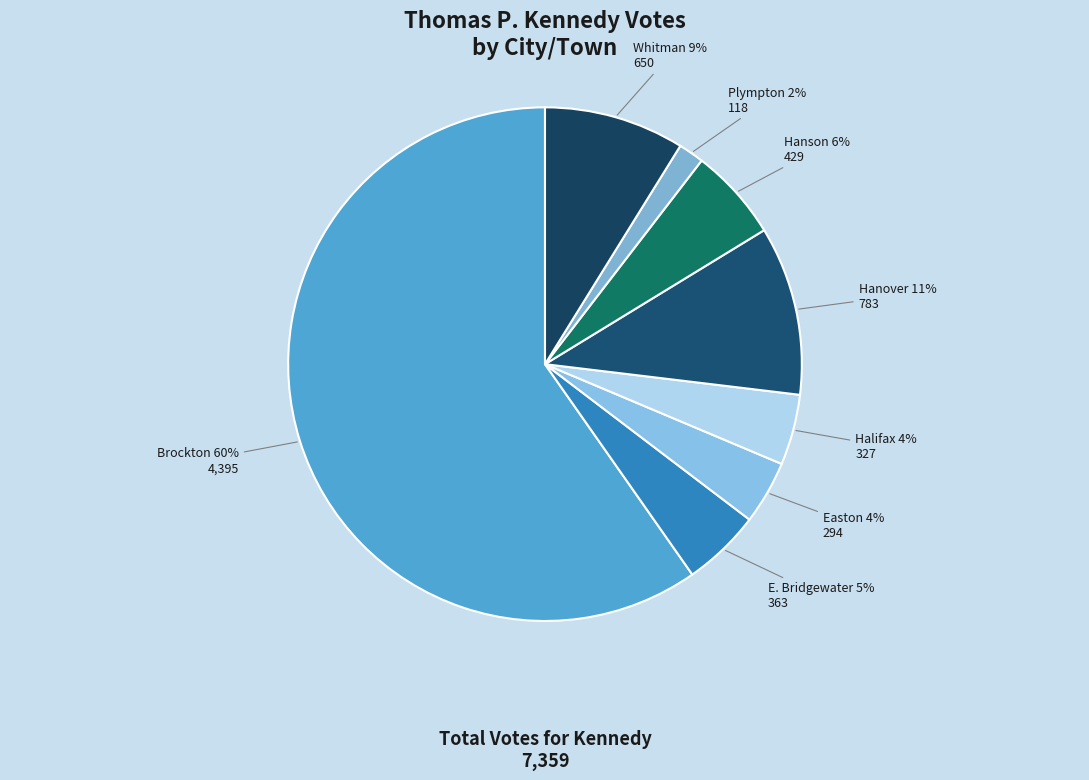

Does Brockton account for over 50% of the chart?

Yes